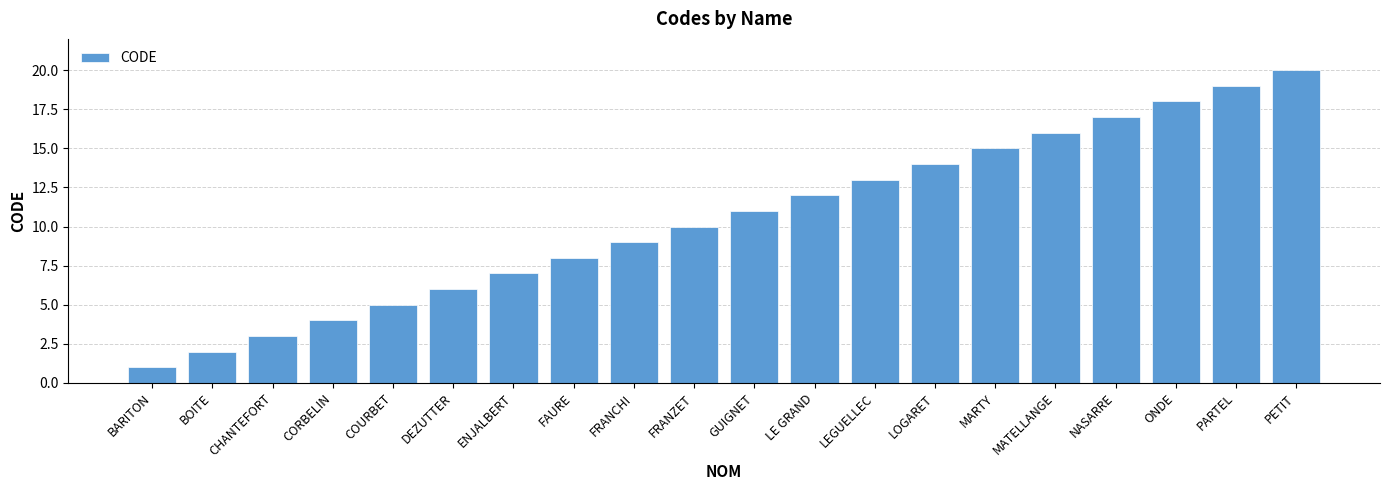

The value at BARITON is 1. True or false?

True